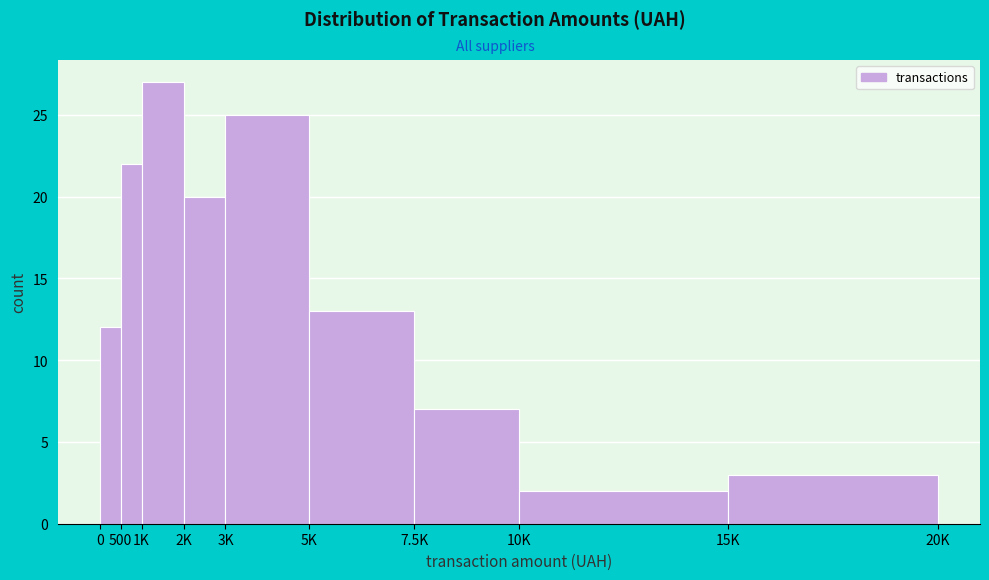

Reading left to right, transcribe all the data shown in this chart.

0=12	500=22	1K=27	2K=20	3K=25	5K=13	7.5K=7	10K=2	15K=3